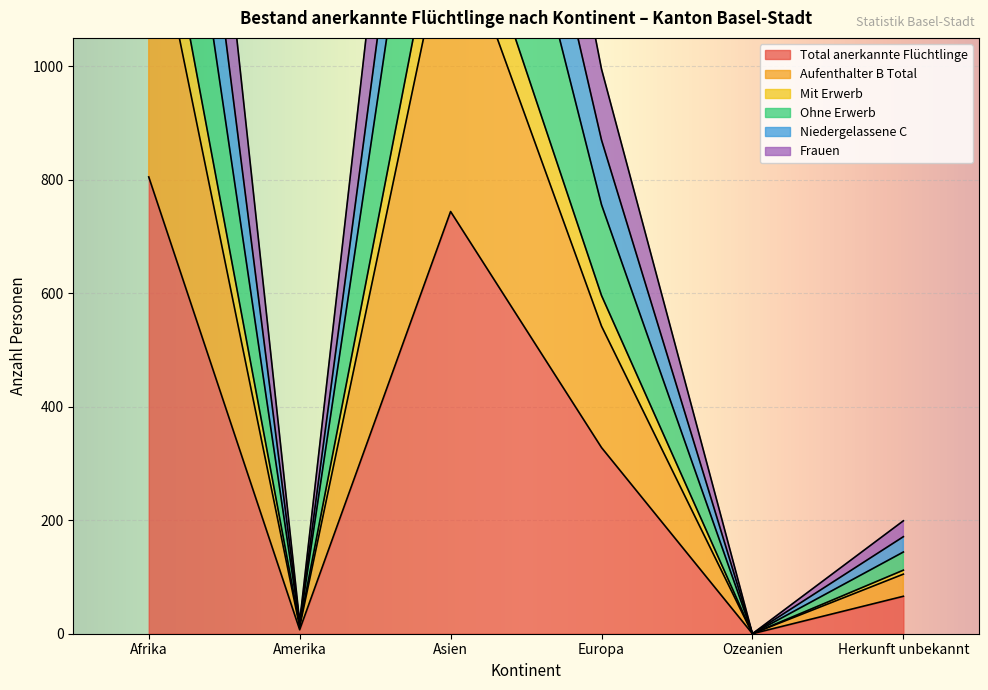

How many lines are shown in the chart?

6